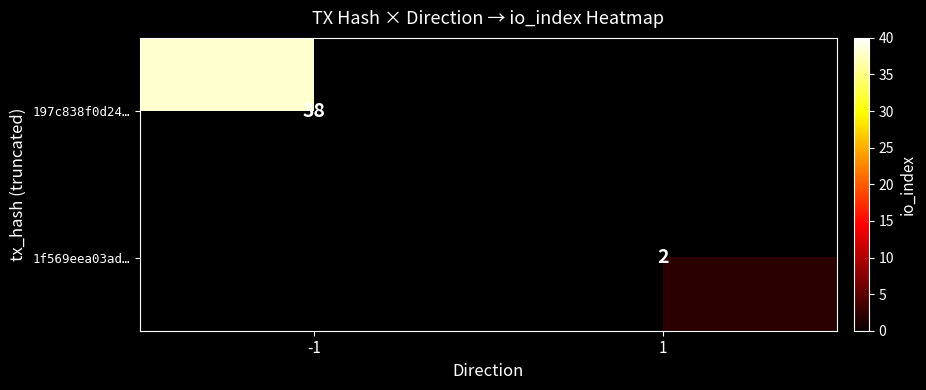

The value of 197c838f0d24… at -1 is 9. True or false?

False